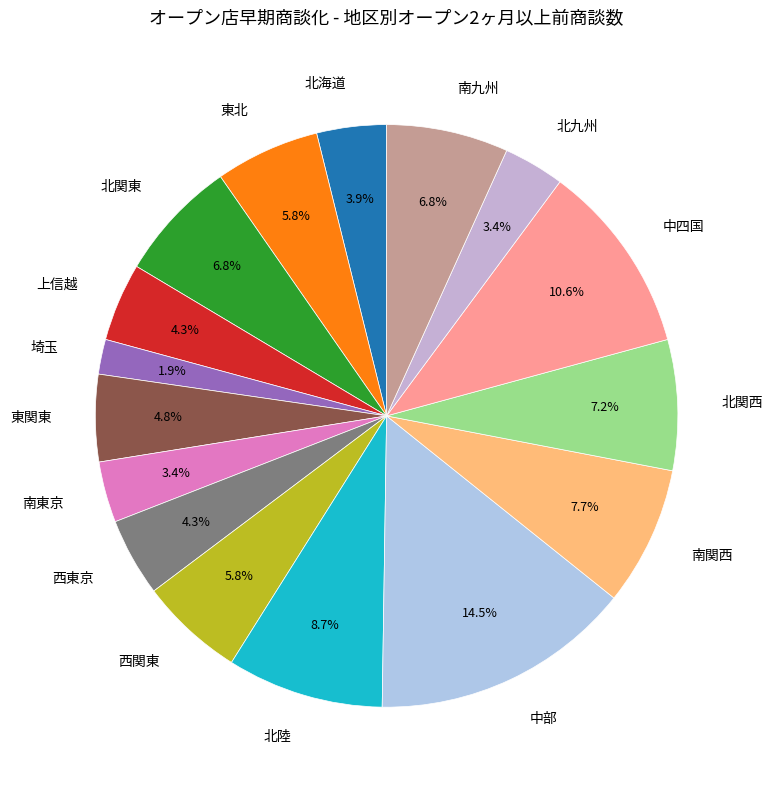

What is the ratio of the value at 北関東 to the value at 東関東?

1.4